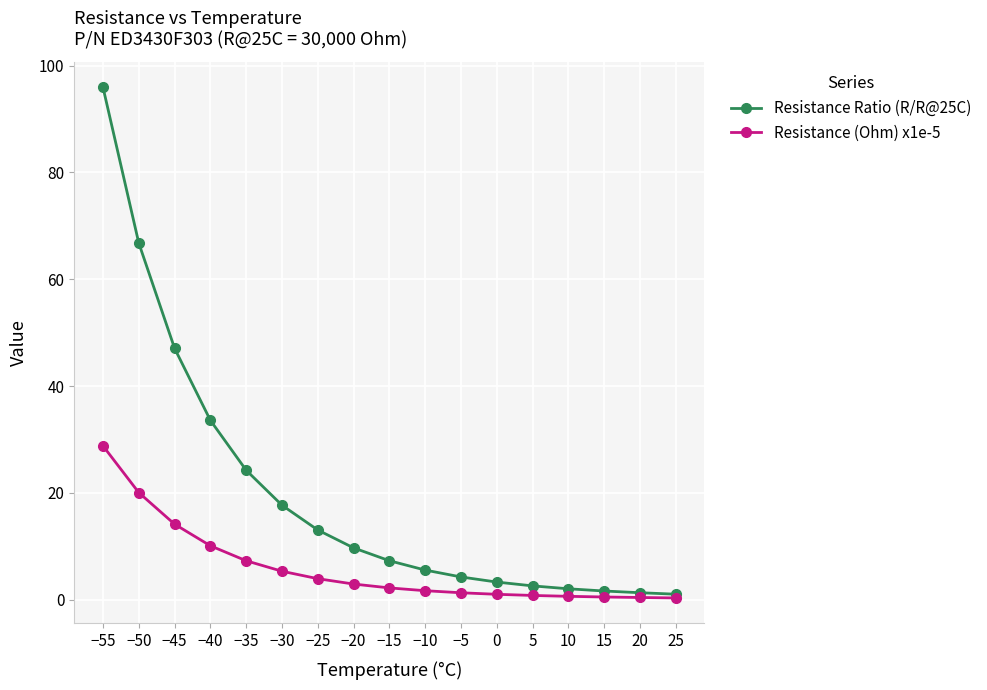

How many values in the Resistance Ratio (R/R@25C) series exceed 7?

9